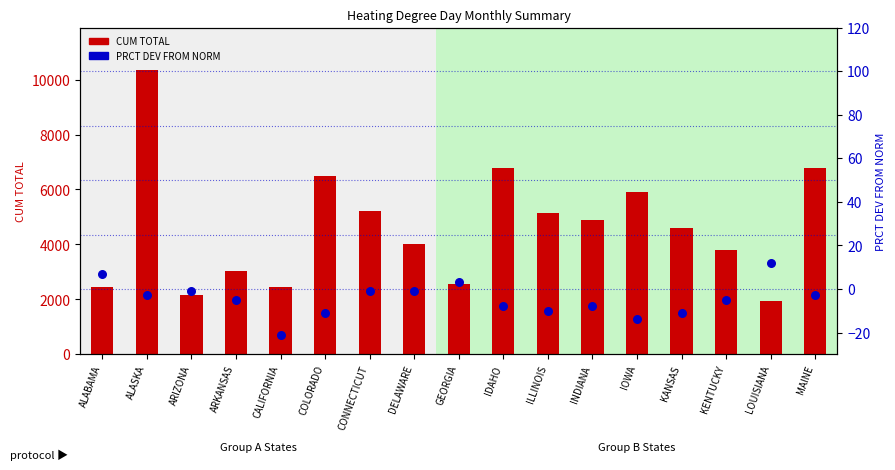

What are all the series names shown in the legend?

CUM TOTAL, PRCT DEV FROM NORM